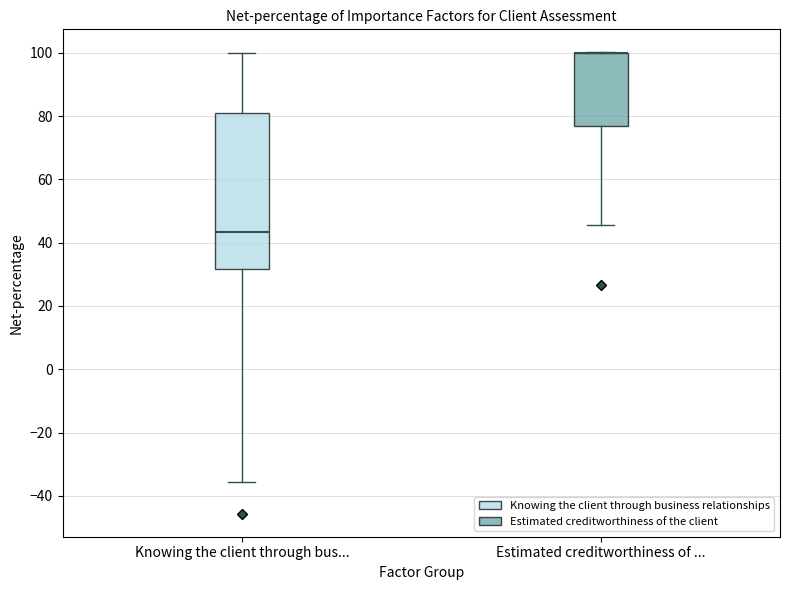

Reading left to right, read every box against the y-axis: the position of its median line, the range the box covers, and the ends of its whiskers. The values are not printed on the chart, so give them approximately, as read against the axis.

Knowing the client through bus...: median 44, box 32 to 80, whiskers -36 to 100
Estimated creditworthiness of ...: median 100 (drawn on the box's upper edge), box 76 to 100, whiskers 46 to 100